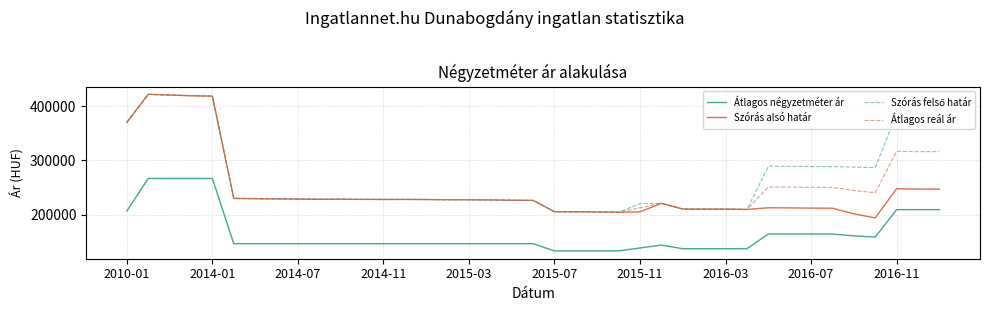

True or false: Átlagos négyzetméter ár and Átlagos reál ár intersect in this chart.

False